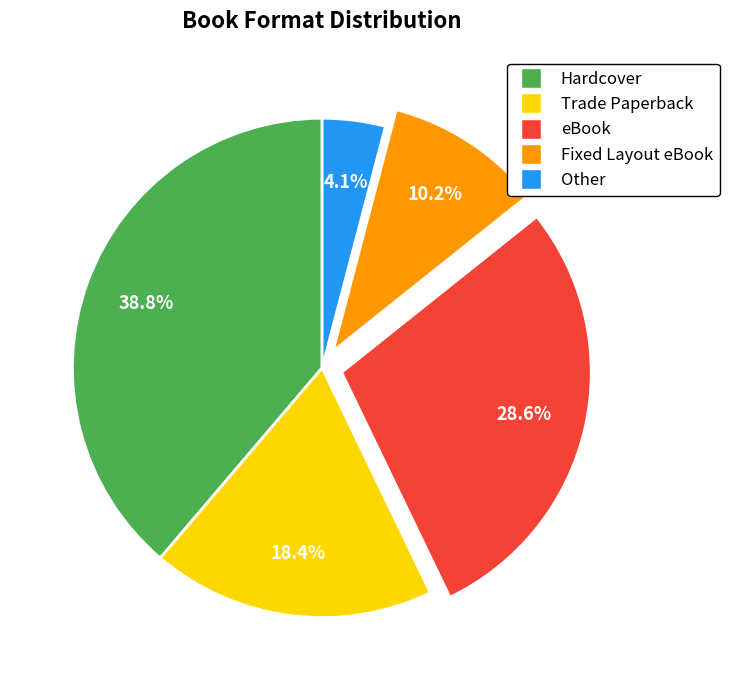

What percentage is the Hardcover slice, to the nearest percent?

39%